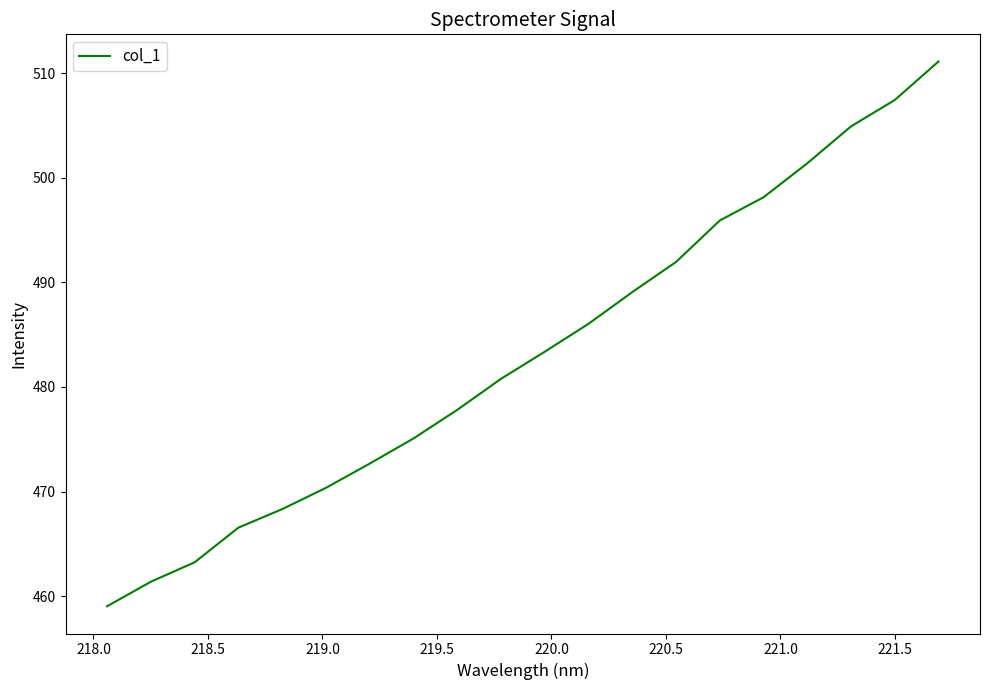

What is the difference between the maximum and minimum values?

52.1